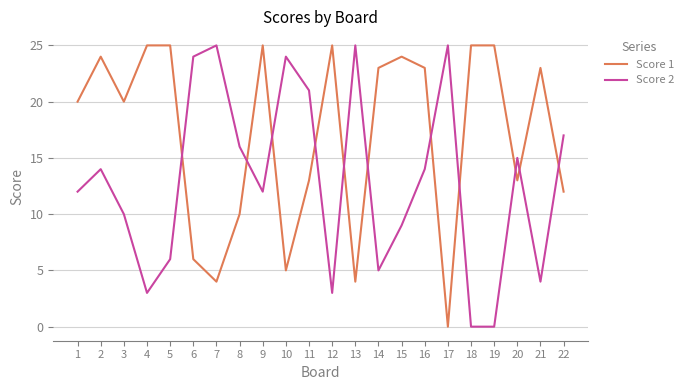

Reading left to right, extract all data points from this chart.

Score 1: 20	24	20	25	25	6	4	10	25	5	13	25	4	23	24	23	0	25	25	13	23	12
Score 2: 12	14	10	3	6	24	25	16	12	24	21	3	25	5	9	14	25	0	0	15	4	17